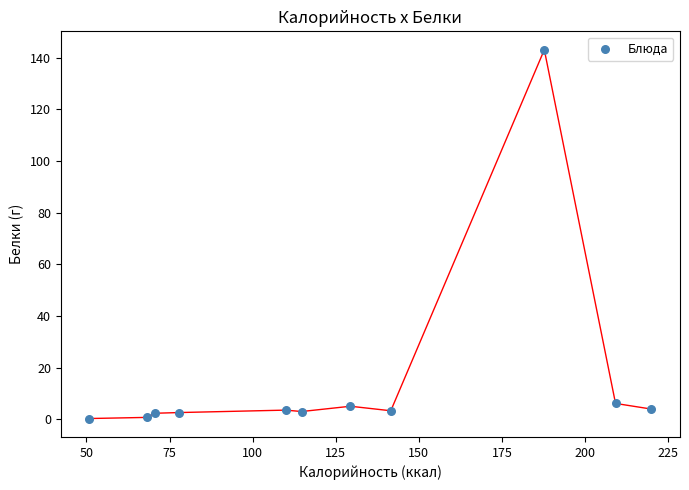

What is the average X value?

125.4